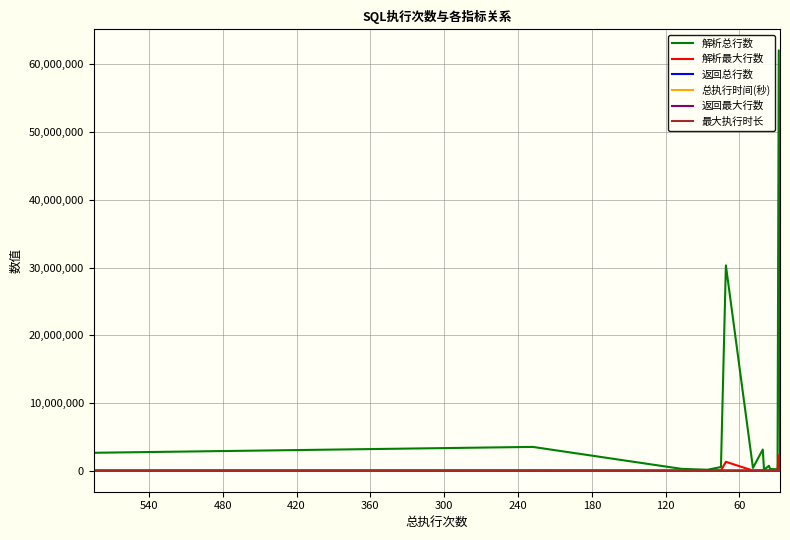

What is the greatest value displayed?

62057742